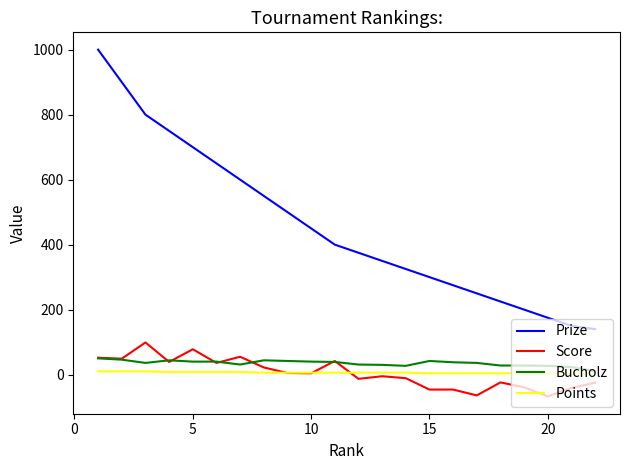

Which series has the largest range (max minus min)?

Prize